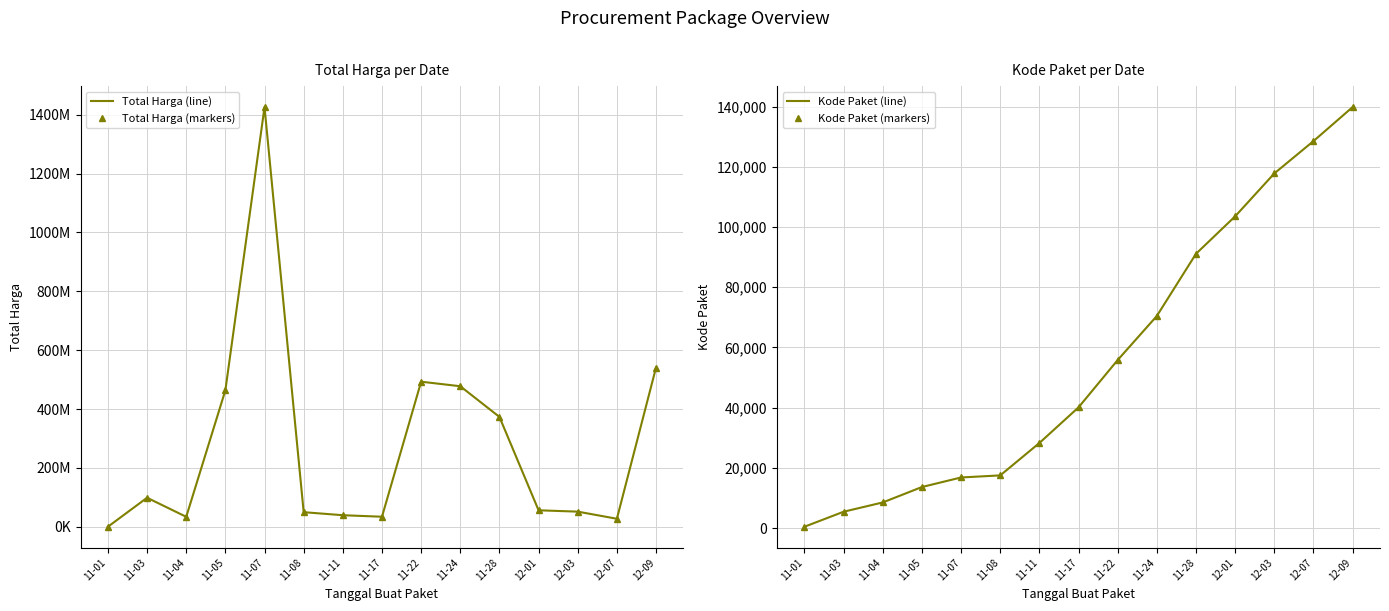

Where does the Total Harga (markers) series first go above 56152800?

11-03